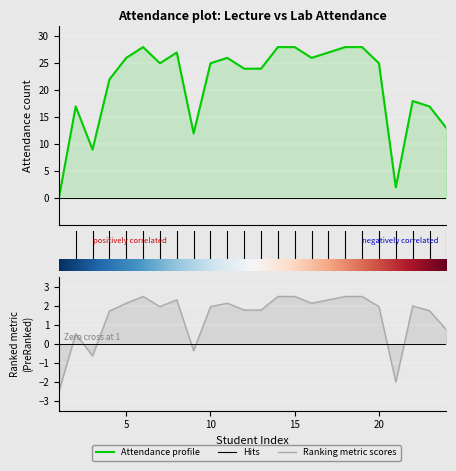

At how many categories does at least one series exceed 14?

19